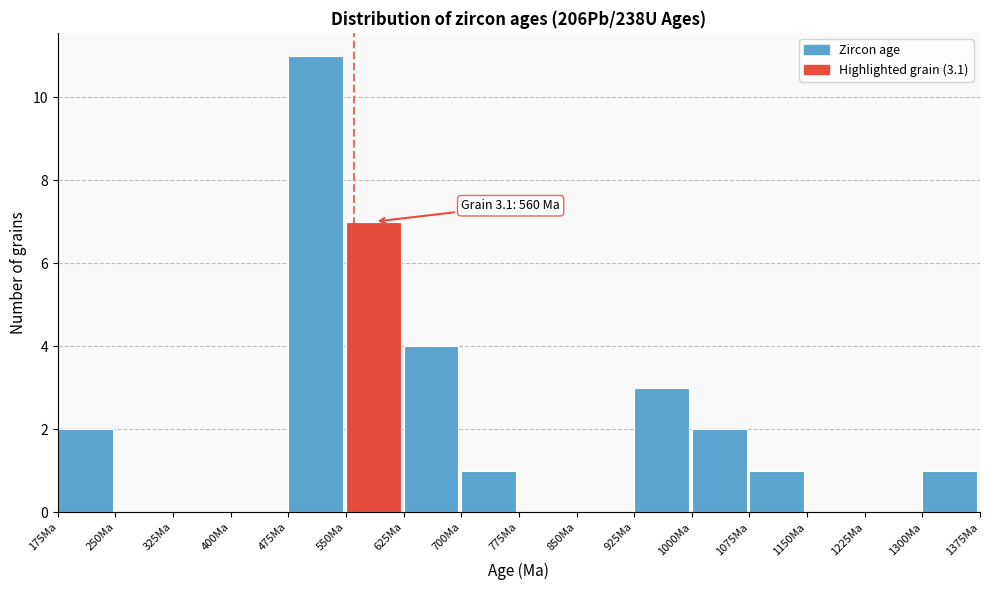

Over which range of the x-axis is the bar tallest?

475 to 550